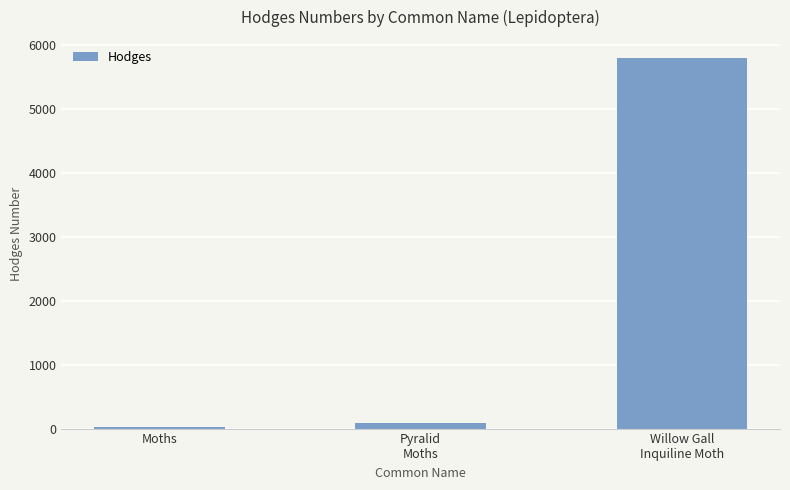

At which category does the chart reach its peak across all series?

Willow Gall
Inquiline Moth